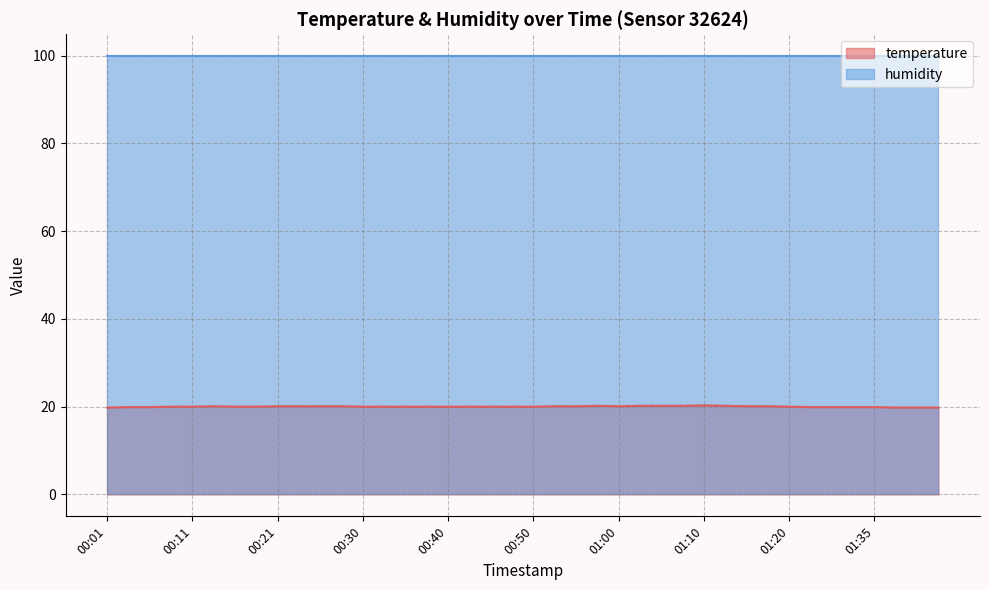

What is the difference between the values at 00:57 and 00:50?

0.2